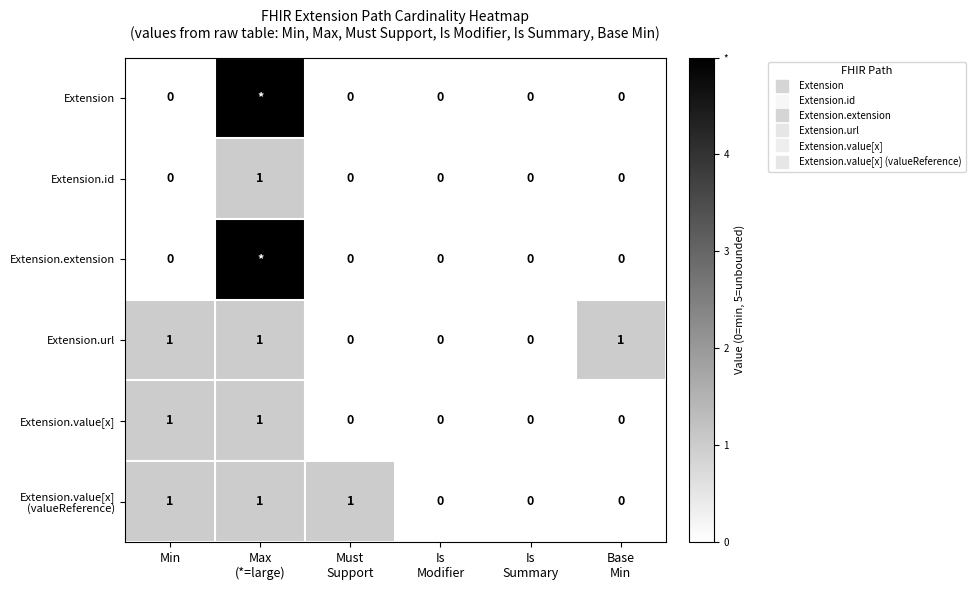

Between Max (*=large) and Is Modifier, which series saw the biggest shift?

Extension